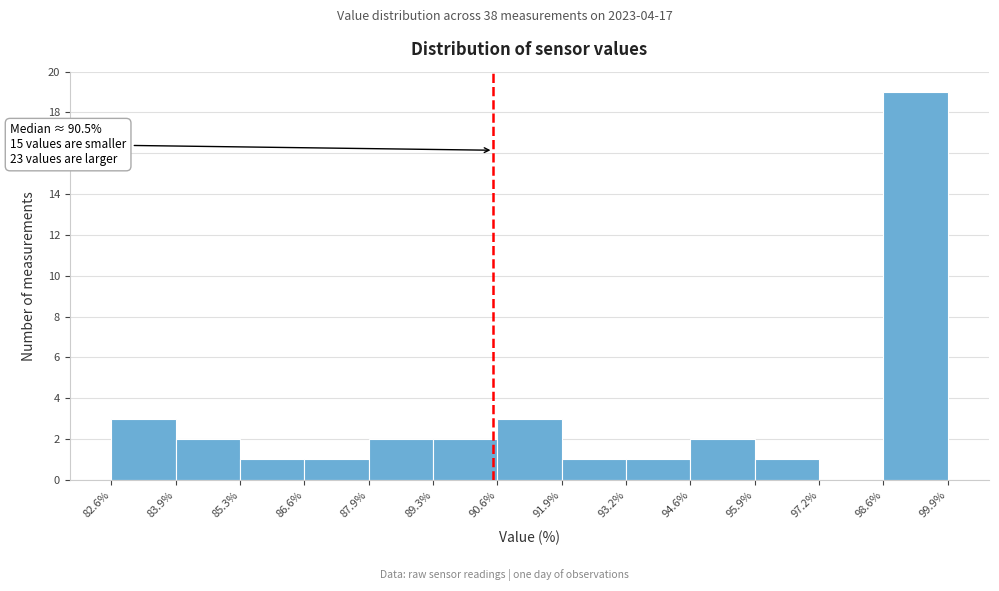

Which range on the x-axis has the tallest bar?

98.6% to 99.9%